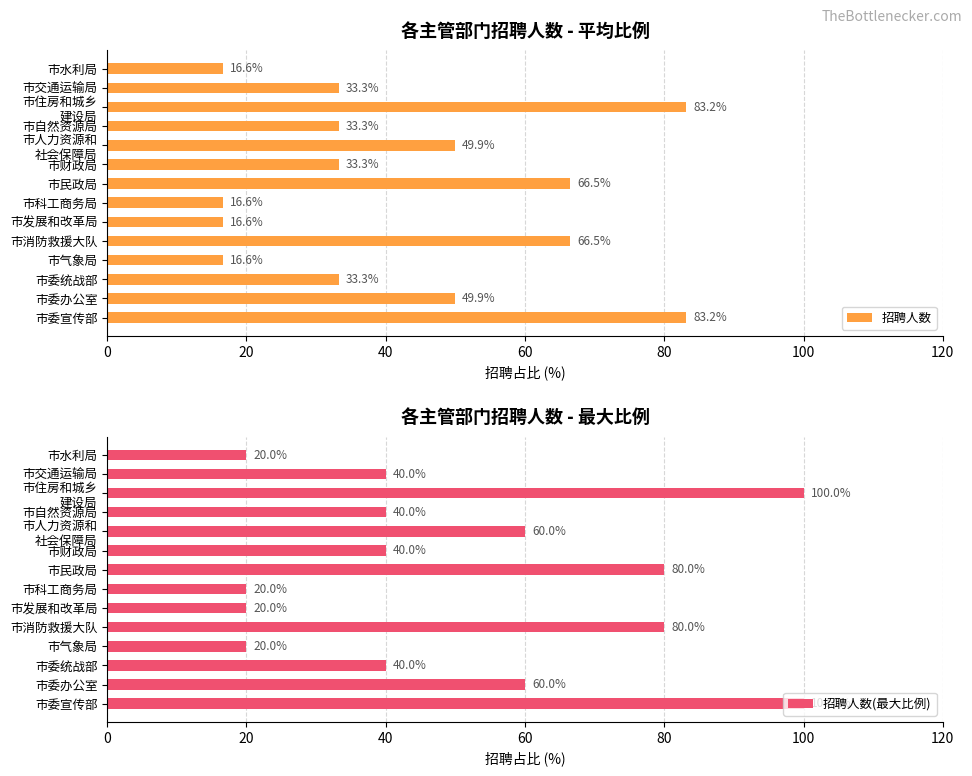

Read the 招聘人数 value at 市委宣传部.

83.2